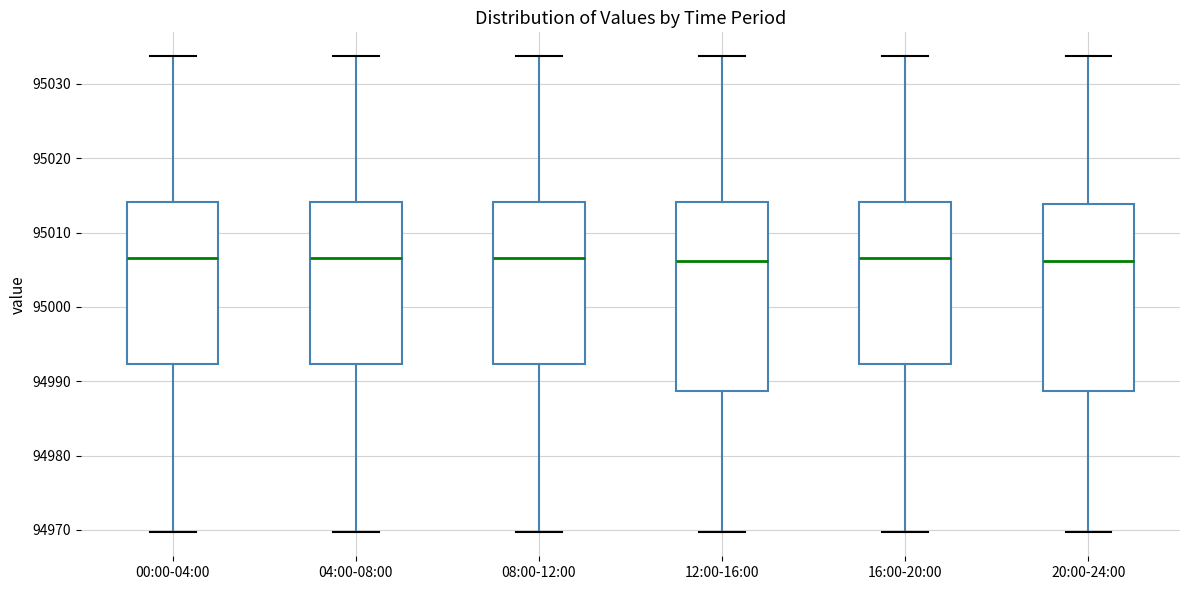

Reading left to right, transcribe this box plot: for each box, give where its median line is, the range the box spans, and where its two whiskers end, as read against the y-axis. The values are not printed on the chart, so give them approximately, as read against the axis.

00:00-04:00: median 95007, box 94992 to 95014, whiskers 94970 to 95034
04:00-08:00: median 95007, box 94992 to 95014, whiskers 94970 to 95034
08:00-12:00: median 95007, box 94992 to 95014, whiskers 94970 to 95034
12:00-16:00: median 95006, box 94989 to 95014, whiskers 94970 to 95034
16:00-20:00: median 95007, box 94992 to 95014, whiskers 94970 to 95034
20:00-24:00: median 95006, box 94989 to 95014, whiskers 94970 to 95034